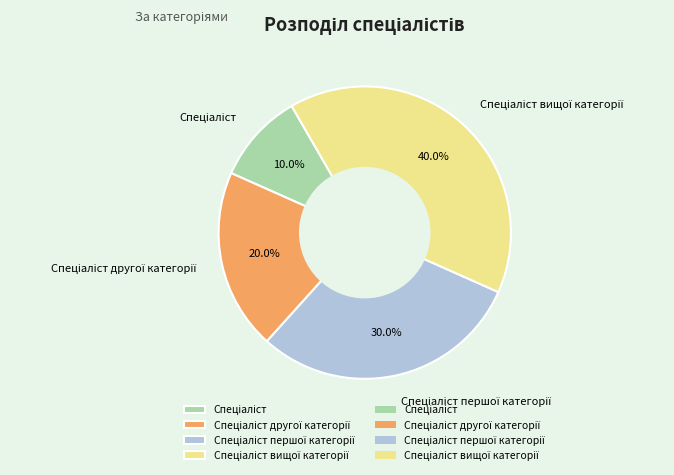

Does any single category account for the majority?

No